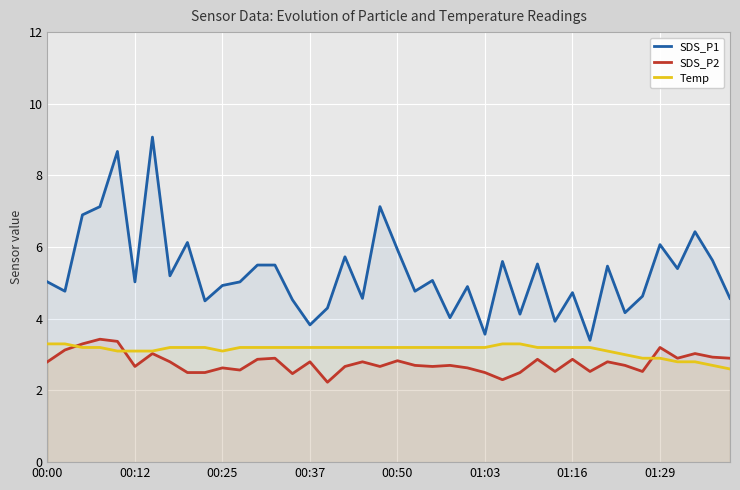

True or false: Temp and SDS_P1 cross at least once.

False